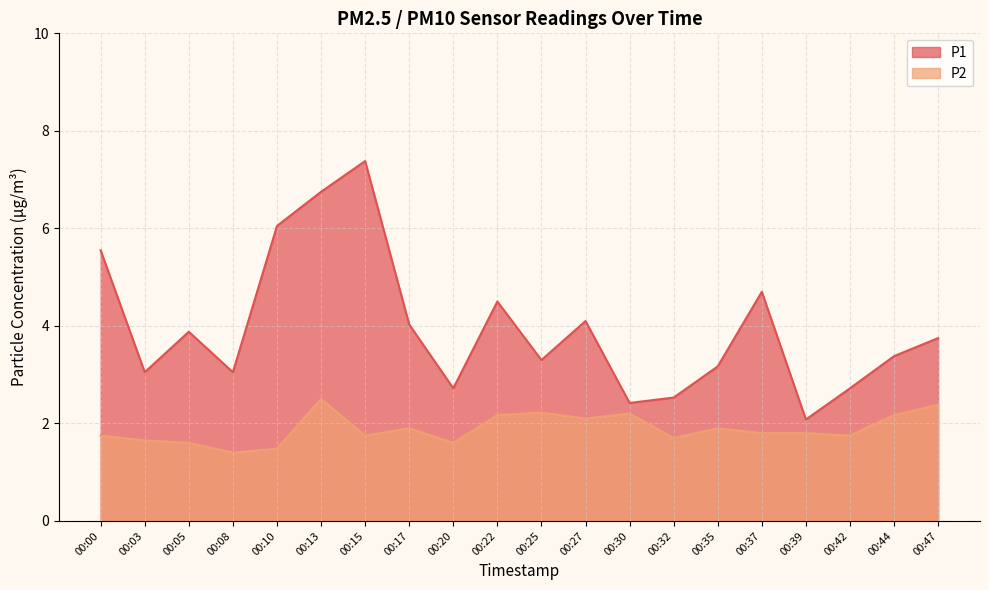

What is the difference between the P1 values at 00:17 and 00:05?

0.2